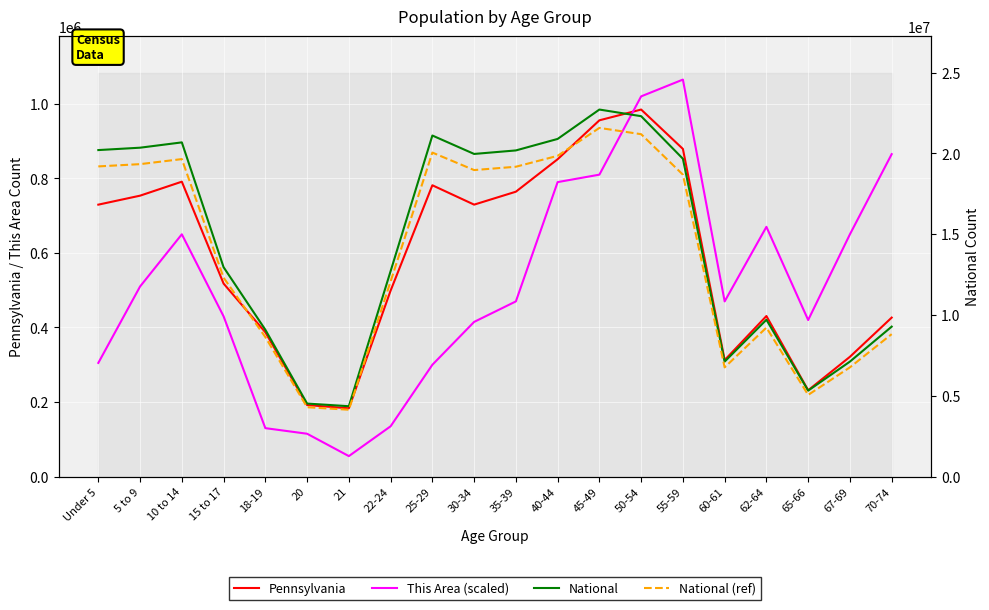

Rank the categories by This Area (scaled) value from lowest to highest.

21, 20, 18-19, 22-24, 25-29, Under 5, 30-34, 65-66, 15 to 17, 35-39, 60-61, 5 to 9, 10 to 14, 67-69, 62-64, 40-44, 45-49, 70-74, 50-54, 55-59